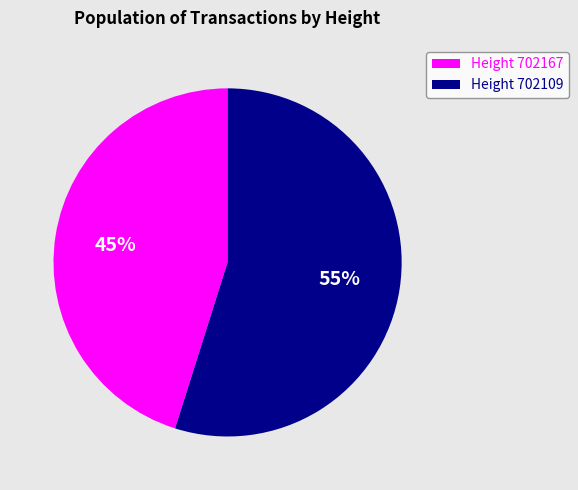

What is the largest slice in the pie chart?

Height 702109